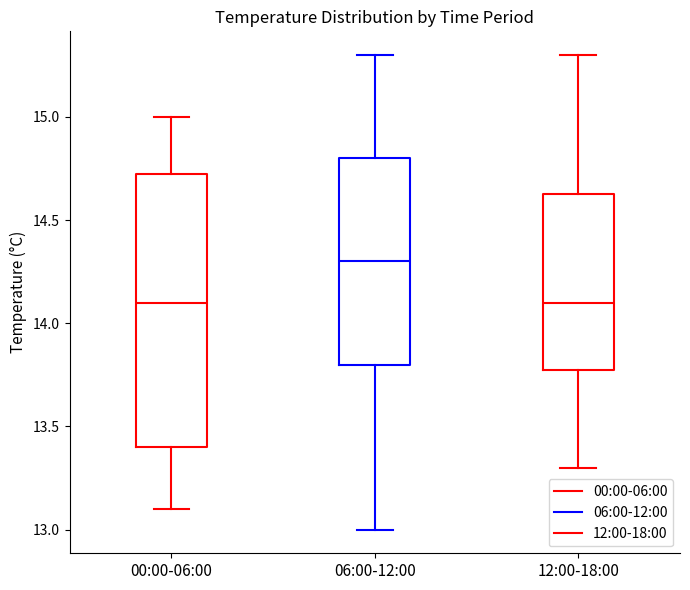

Which box's median line is the highest?

06:00-12:00